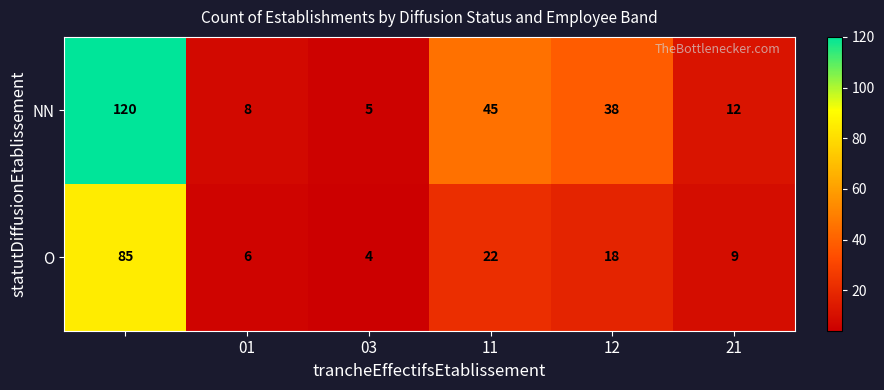

List the series in order of their overall mean, highest first.

NN, O